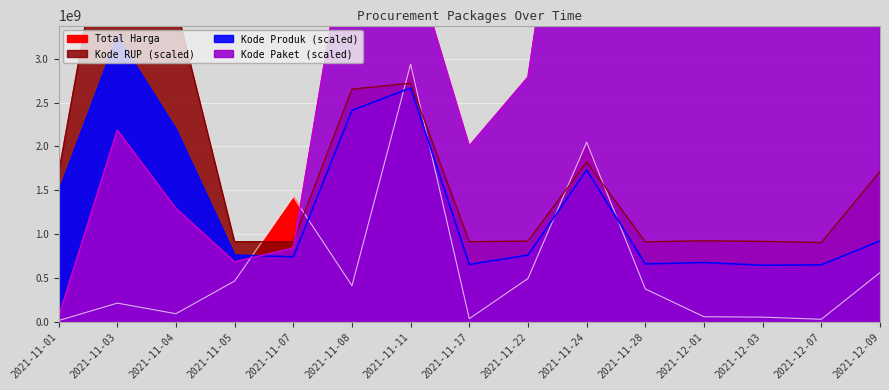

Which has a higher value, 2021-11-28 or 2021-11-17?

2021-11-28